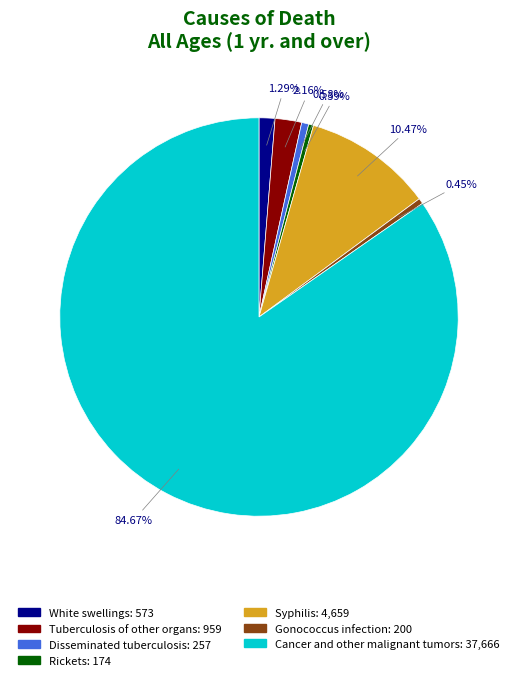

Is it true that Syphilis is 10% of the pie?

True